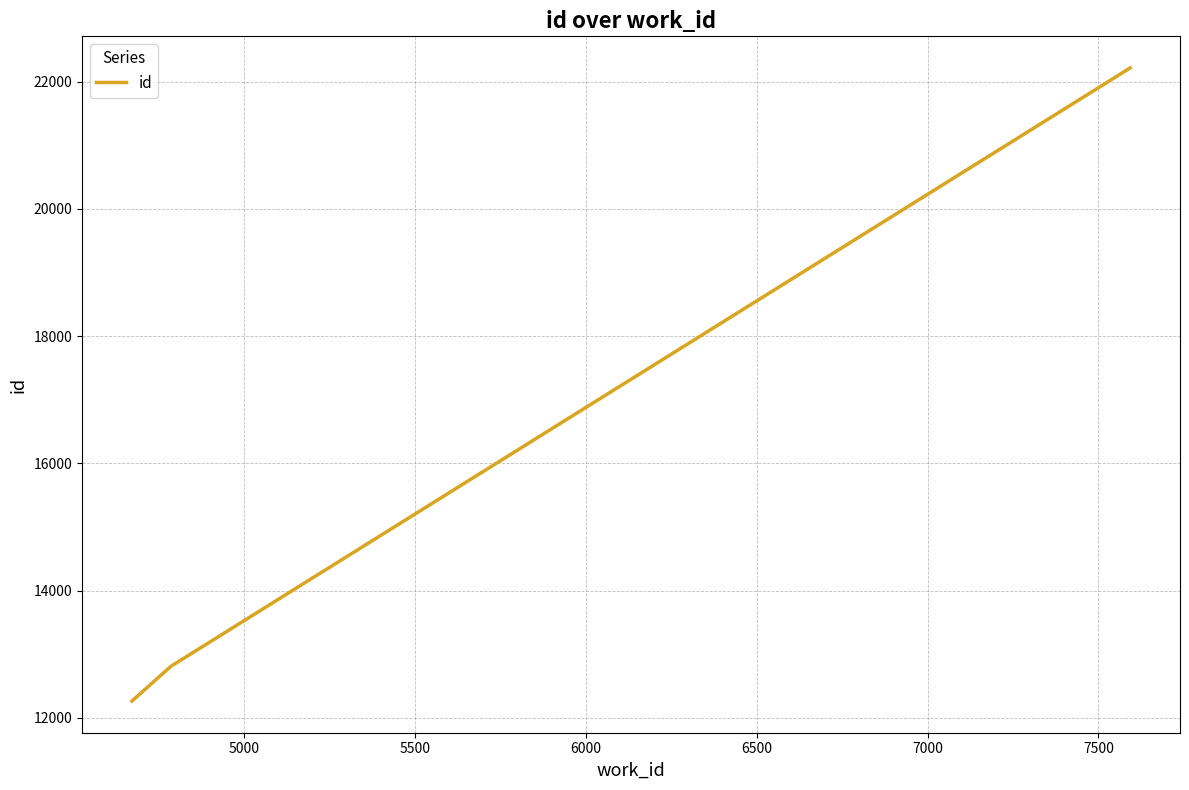

What is the maximum value shown in the chart?

22216